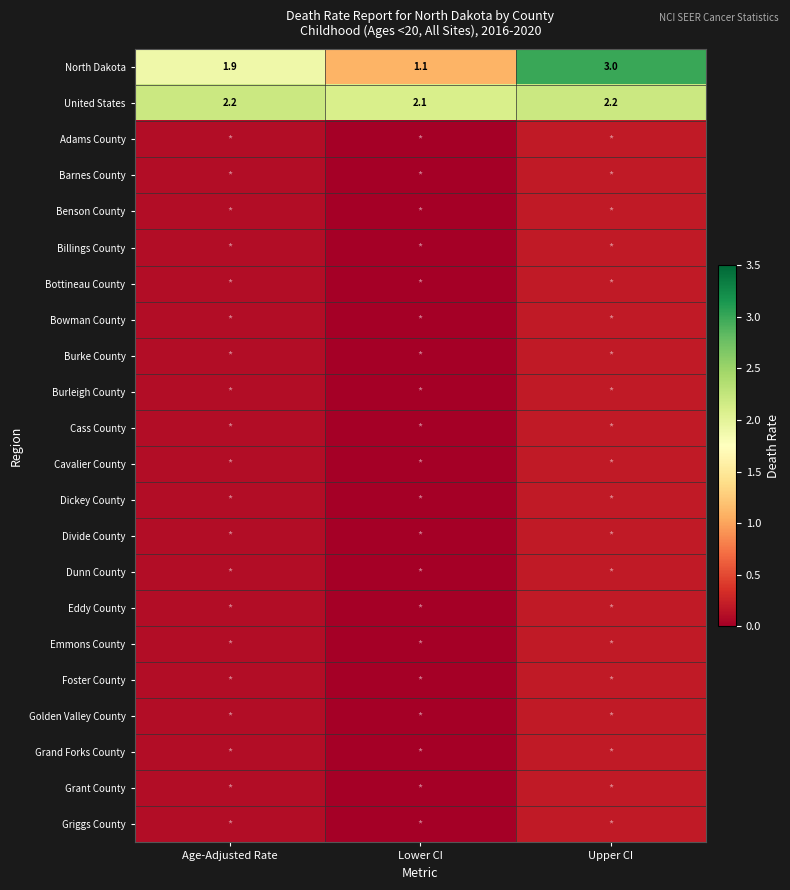

What is the sum of all North Dakota values?

6.0